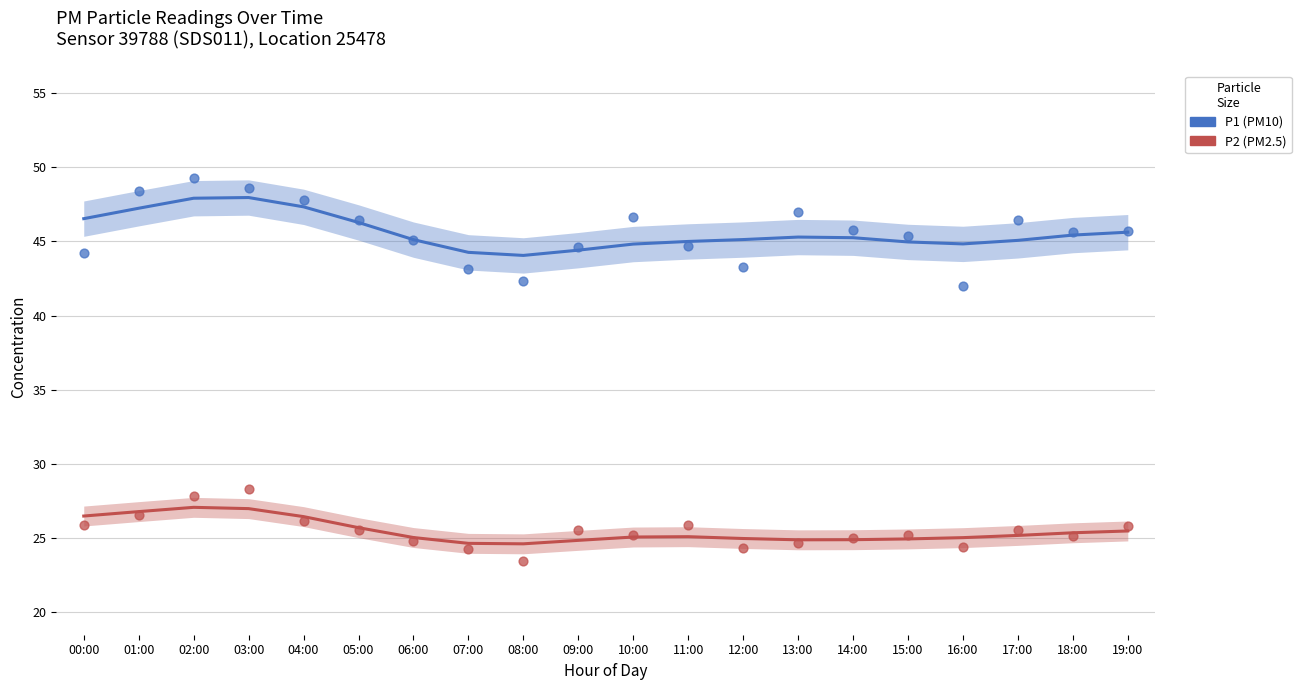

Which series contains the highest Y value?

P1